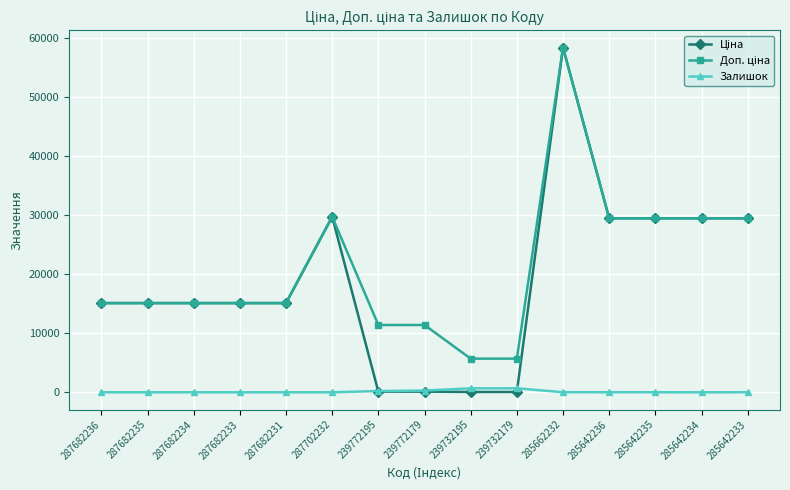

Is it true that Залишок equals 290.0 at 239772179?

True